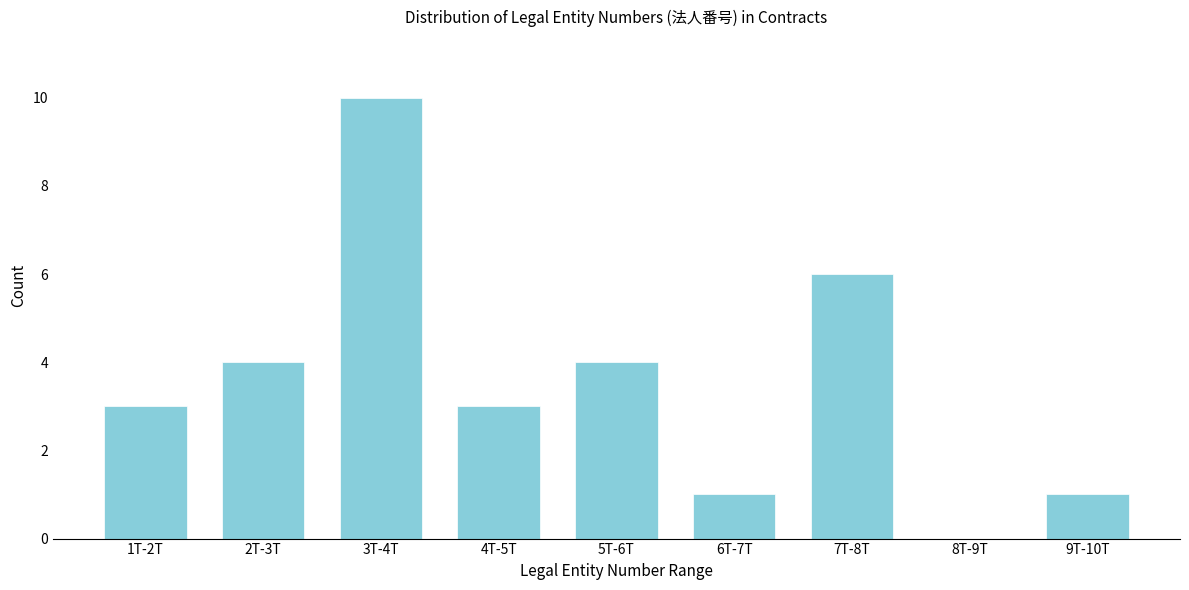

Reading left to right, list all the values displayed in this chart.

1T-2T=3	2T-3T=4	3T-4T=10	4T-5T=3	5T-6T=4	6T-7T=1	7T-8T=6	8T-9T=0	9T-10T=1